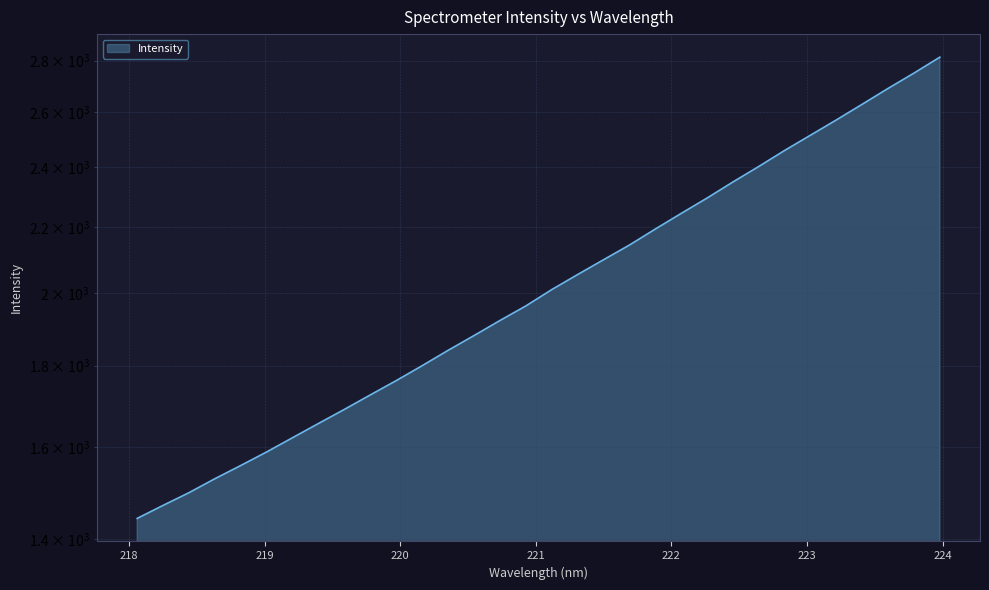

What is the average value?

2036.1